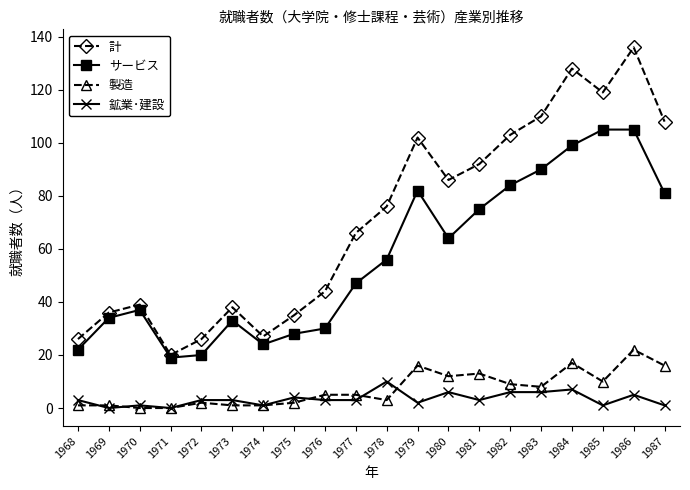

What is the sum of the 鉱業･建設 values at 1985 and 1984?

8